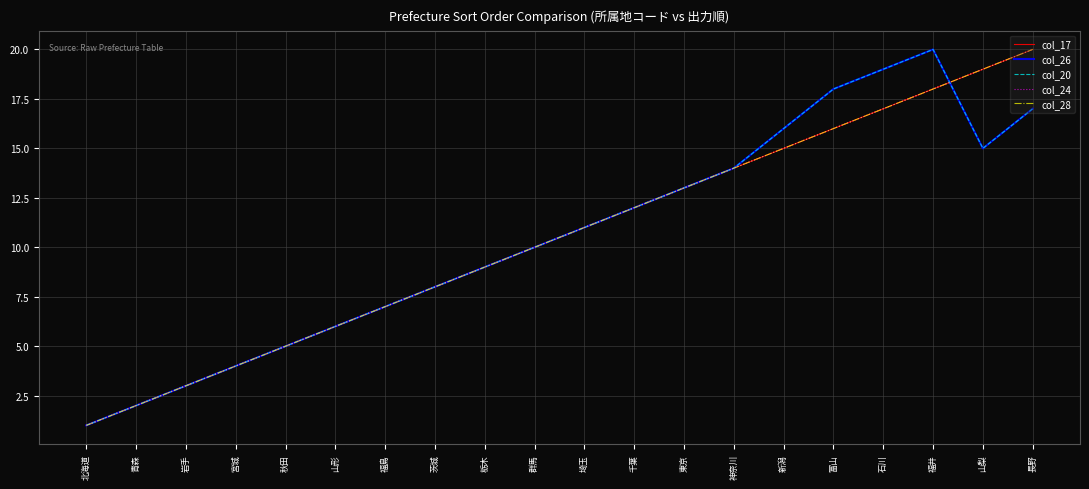

What position from the right is 埼玉?

10